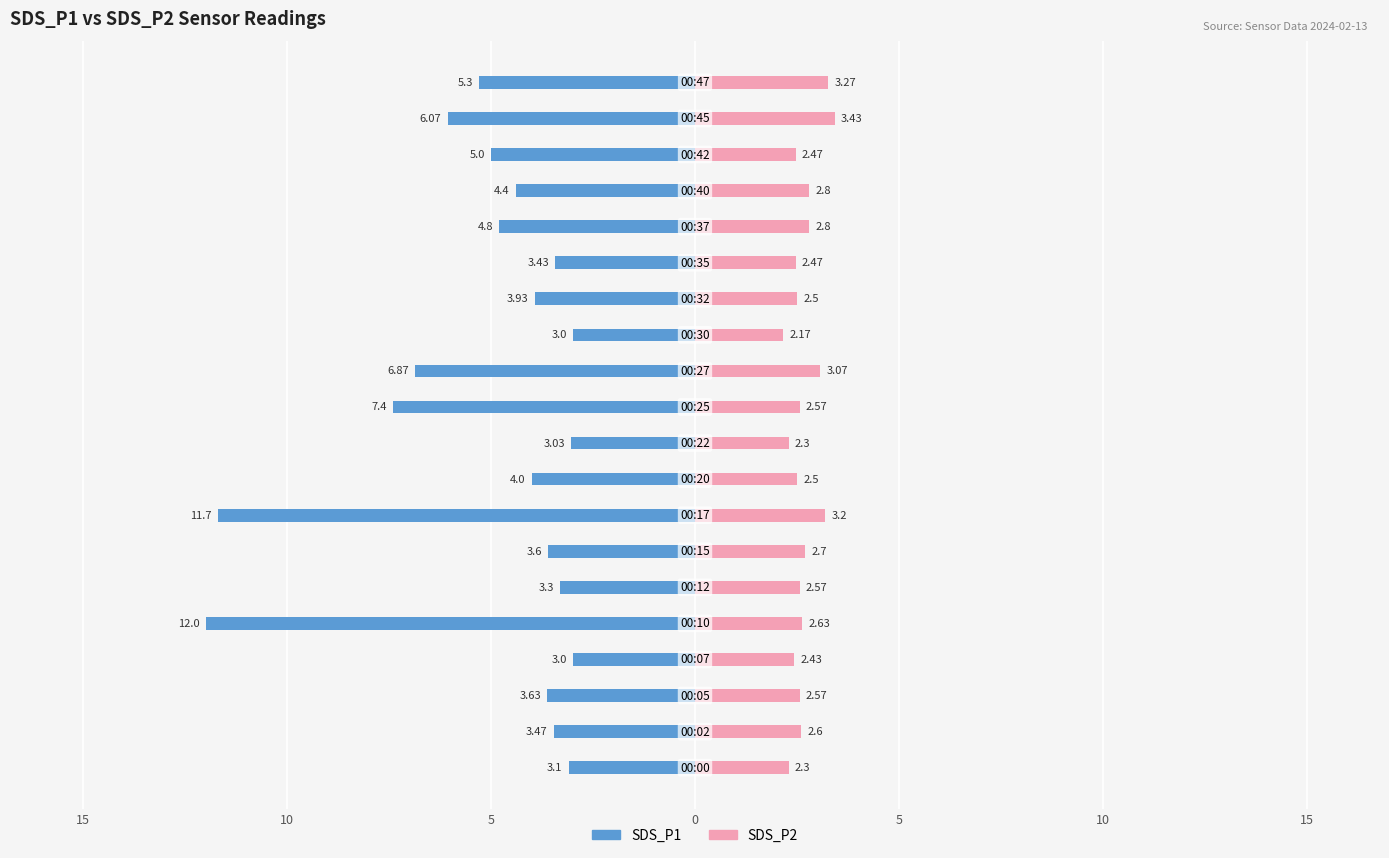

The SDS_P2 series shows 2.6 at 10. True or false?

True